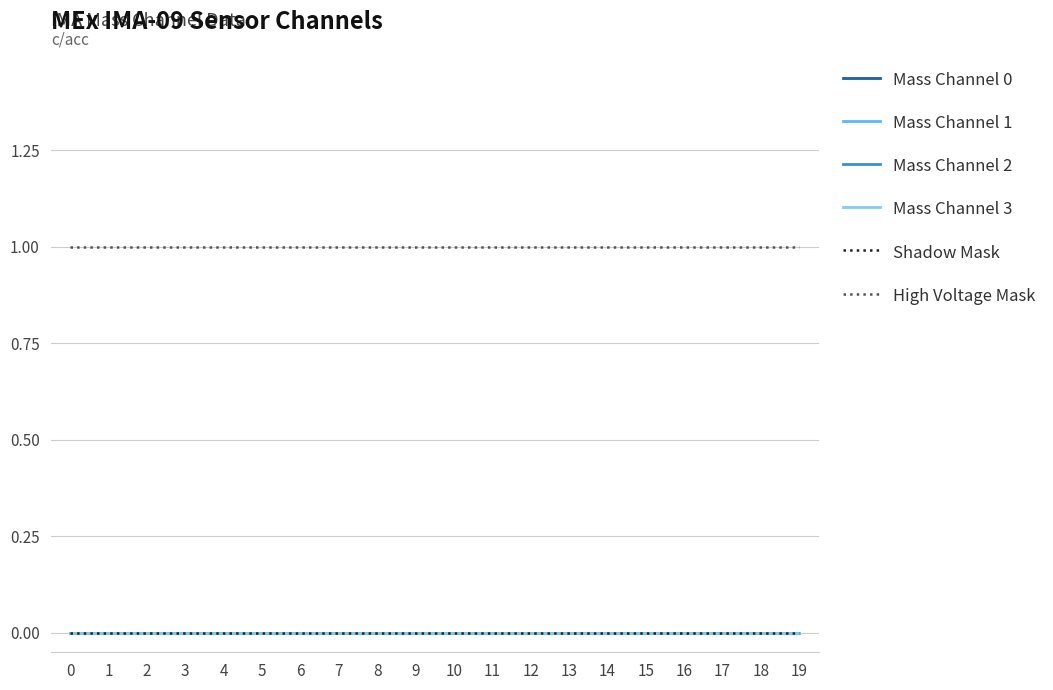

How many lines are shown in the chart?

6